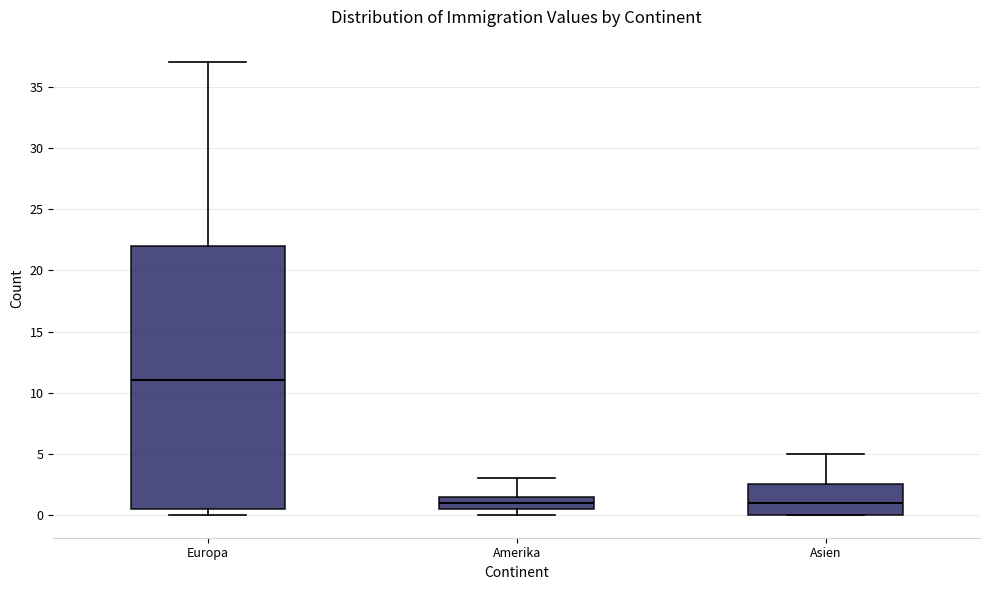

Reading left to right, read every box against the y-axis: the position of its median line, the range the box covers, and the ends of its whiskers. The values are not printed on the chart, so give them approximately, as read against the axis.

Europa: median 11.0, box 0.5 to 22.0, whiskers 0.0 to 37.0
Amerika: median 1.0, box 0.5 to 1.5, whiskers 0.0 to 3.0
Asien: median 1.0, box 0.0 to 2.5, whiskers 0.0 to 5.0